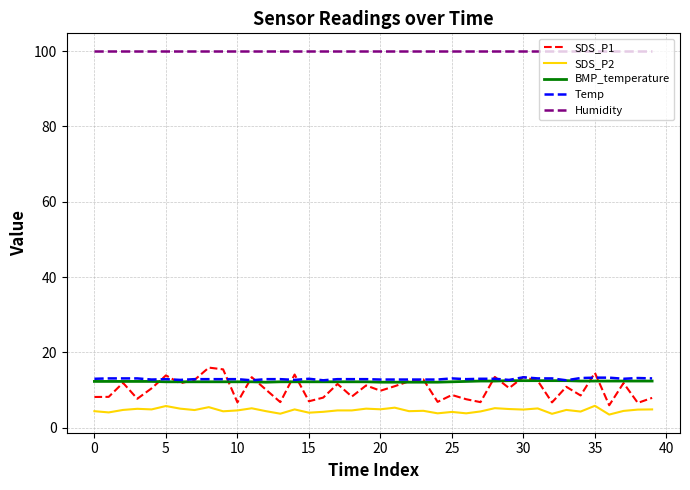

How many lines are shown in the chart?

5